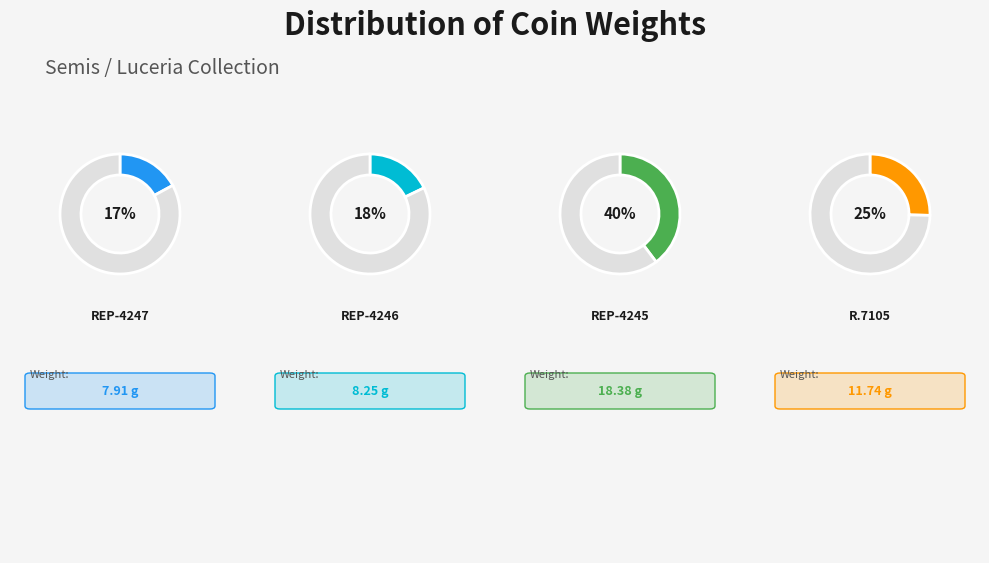

True or false: REP-4247 accounts for 32% of the total.

False